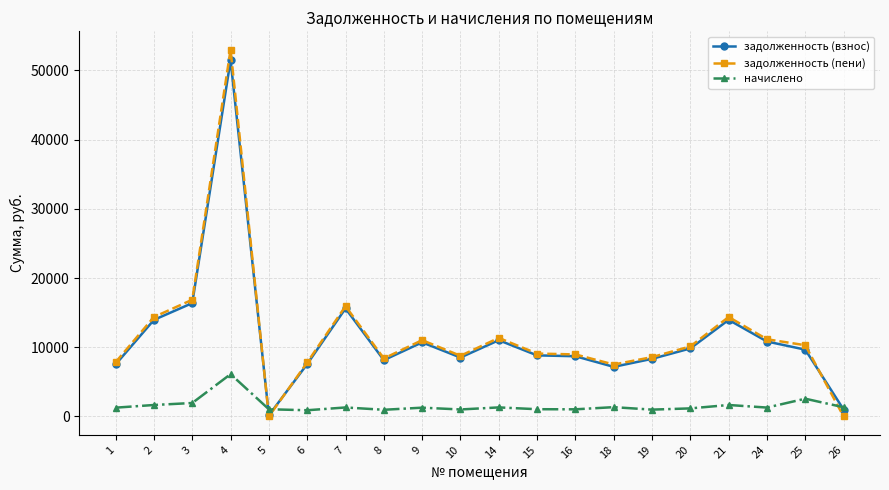

How many lines are shown in the chart?

3